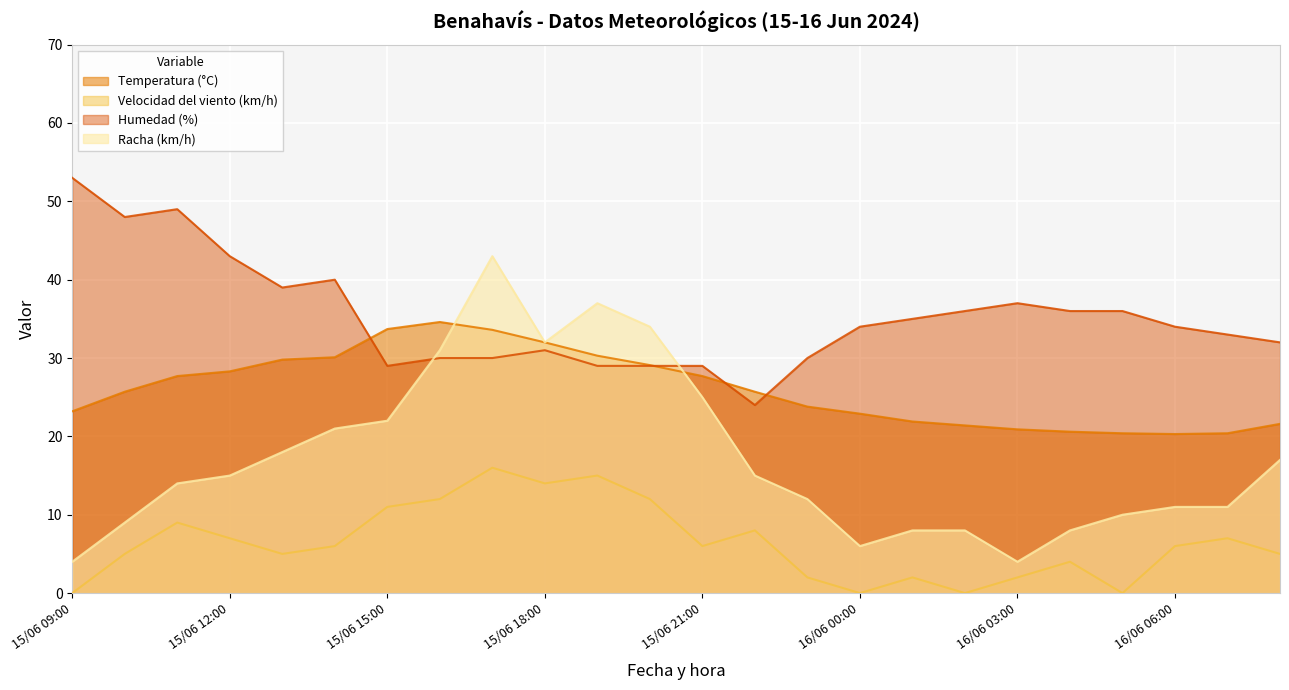

How many interior local valleys does the Humedad (%) series have?

4